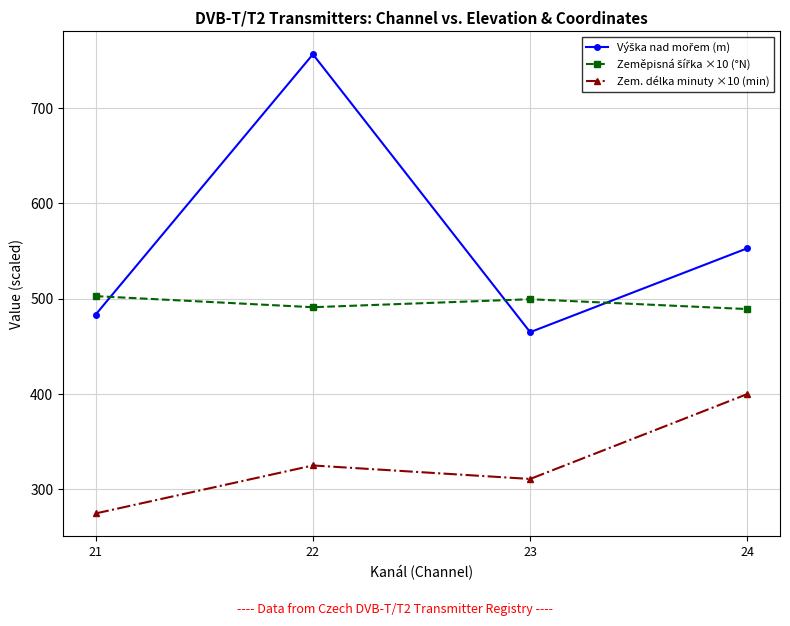

What is the value of the Zem. délka minuty ×10 (min) point at the 2nd from the left?

325.0